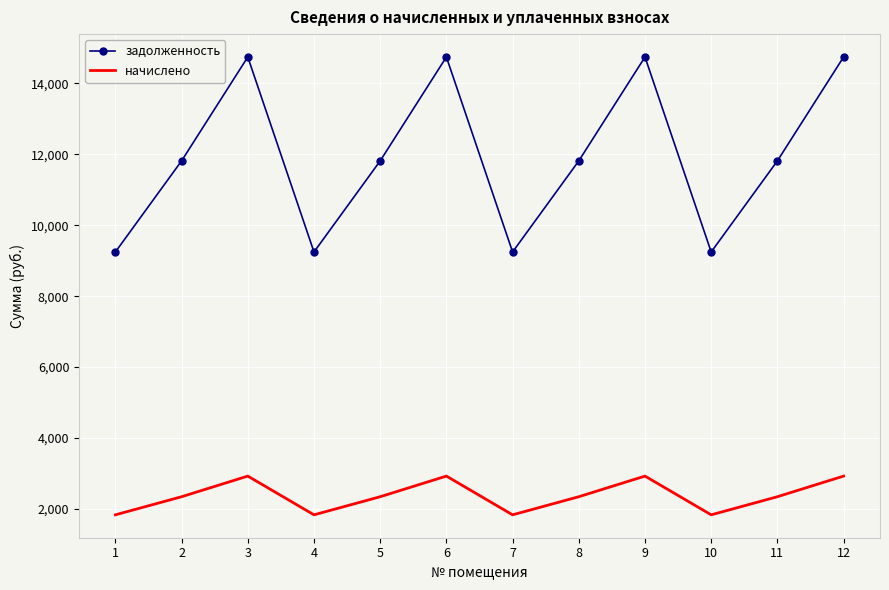

Which series has the largest total across all categories?

задолженность